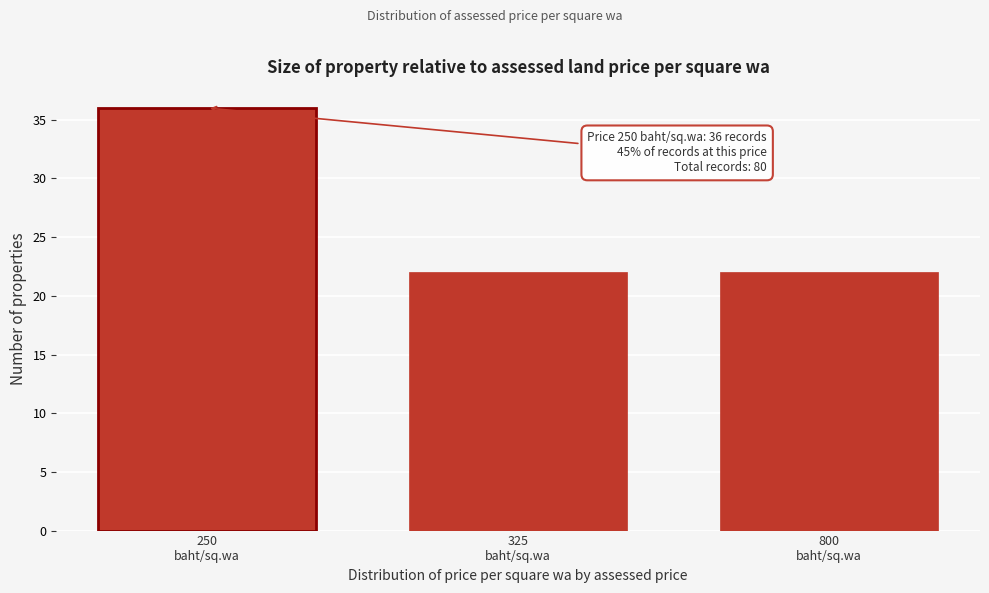

Reading left to right, transcribe all the data shown in this chart.

36	22	22